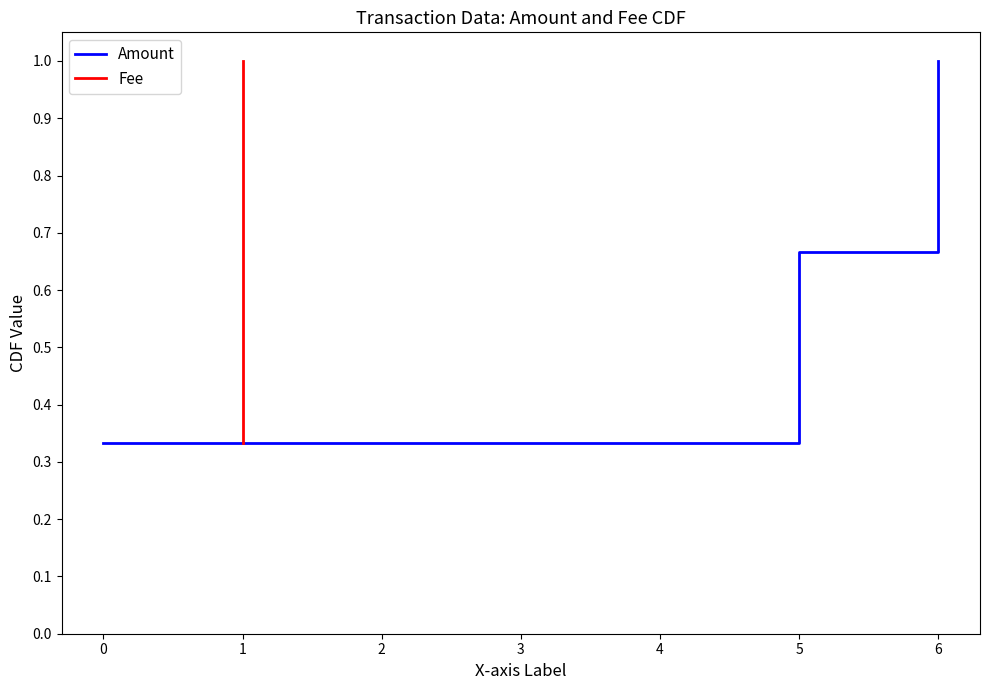

Which series has the largest total across all categories?

Amount